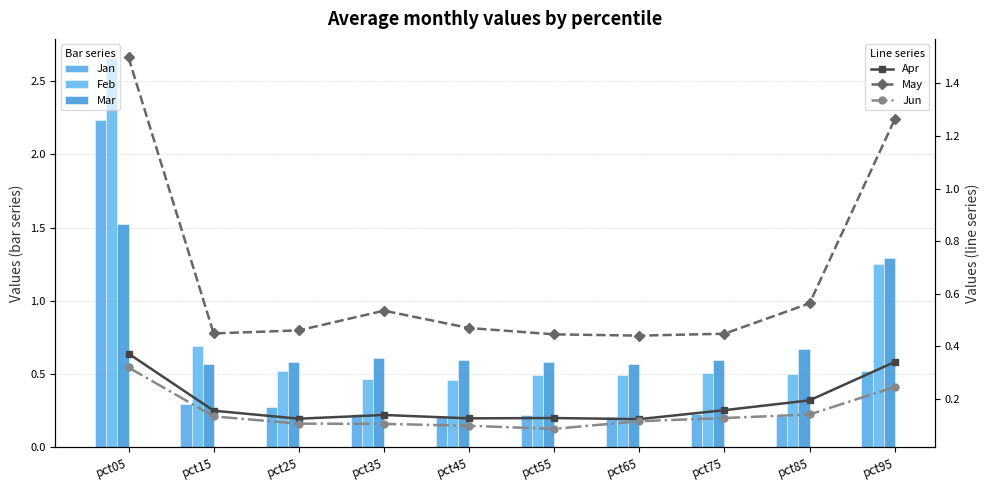

What is the minimum value for Mar?

0.6